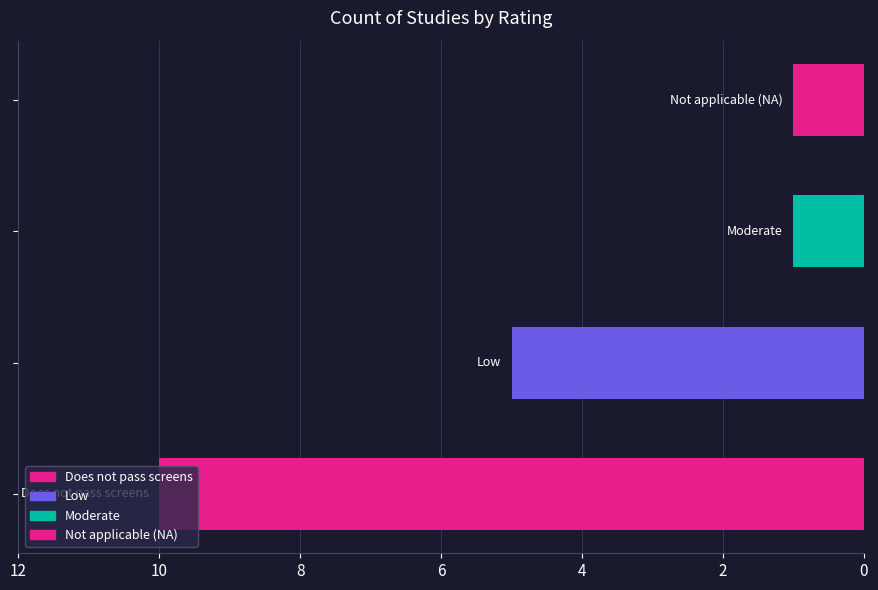

What is the greatest value displayed?

10